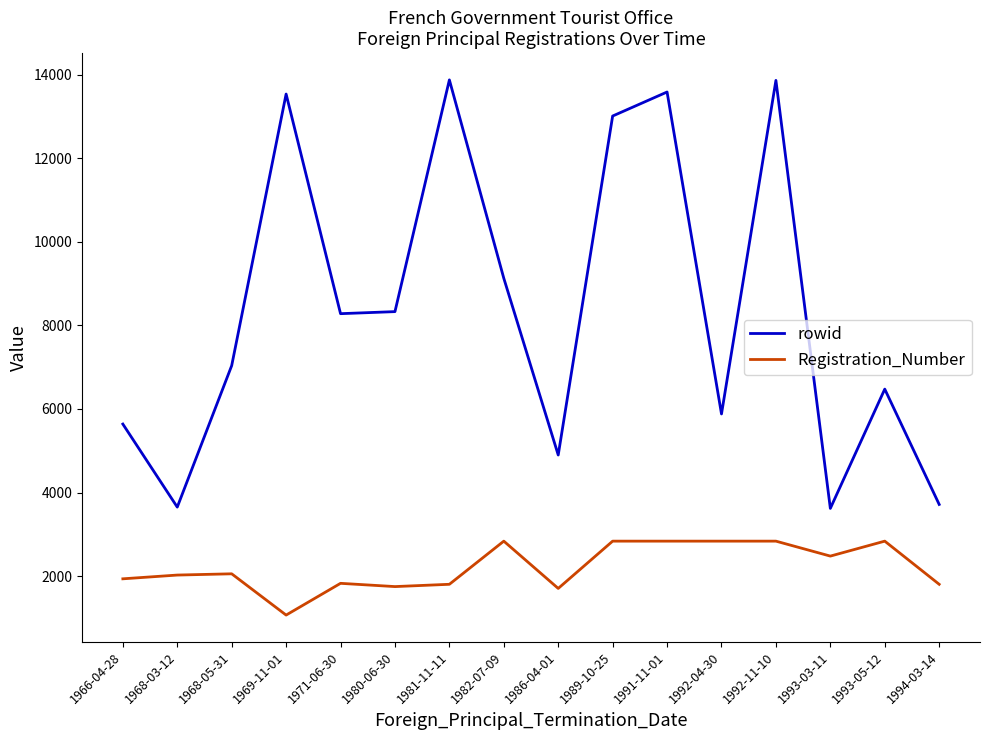

What are all the series names shown in the legend?

rowid, Registration_Number